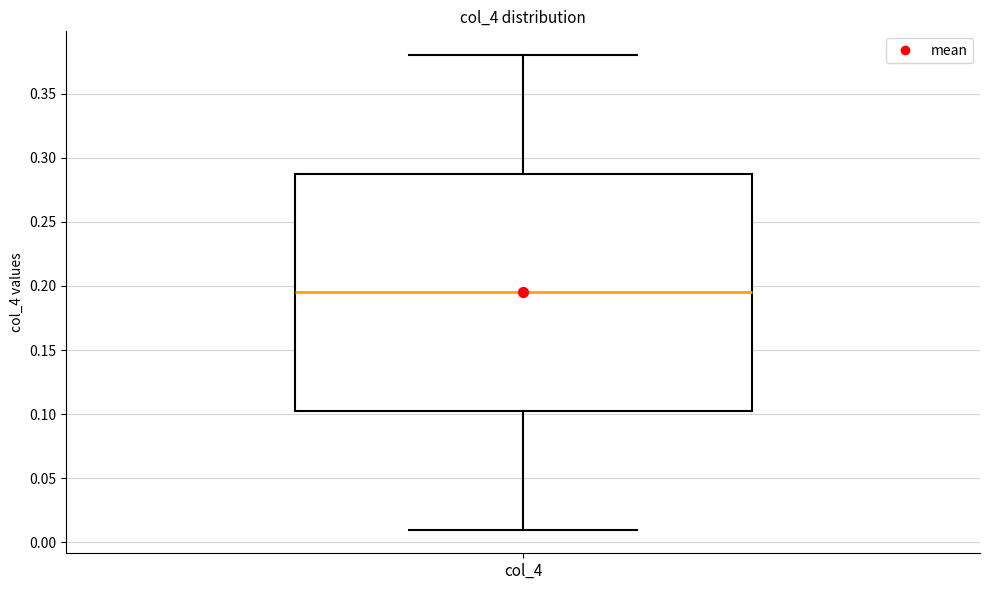

Transcribe this box plot: give where the median line is, the range the box spans, and where the two whiskers end, as read against the y-axis. The values are not printed on the chart, so give them approximately, as read against the axis.

median 0.195, box 0.105 to 0.290, whiskers 0.010 to 0.380